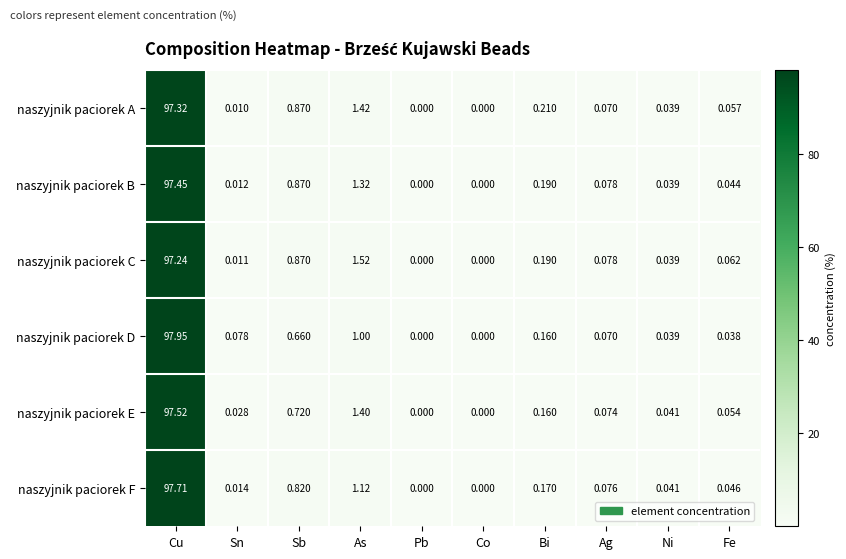

What is the total value across all series at Fe?

0.3